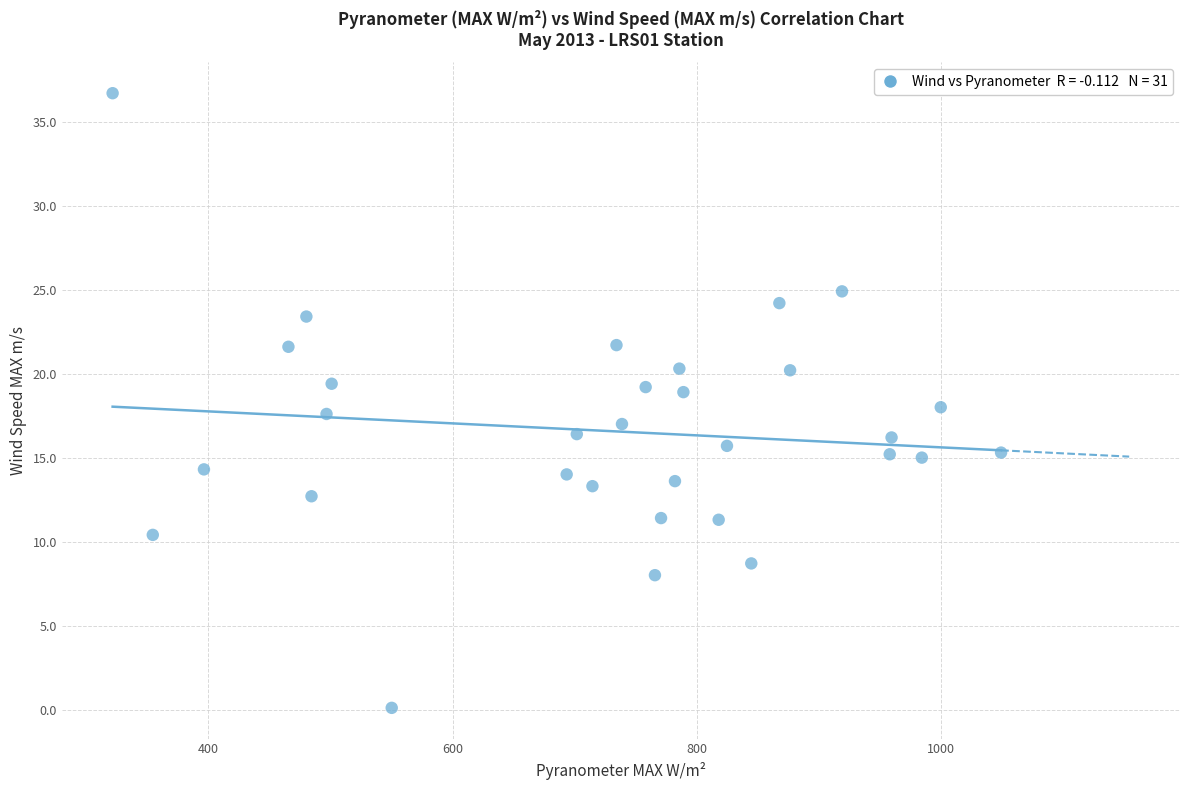

What is the range of Y values (max minus min)?

36.6